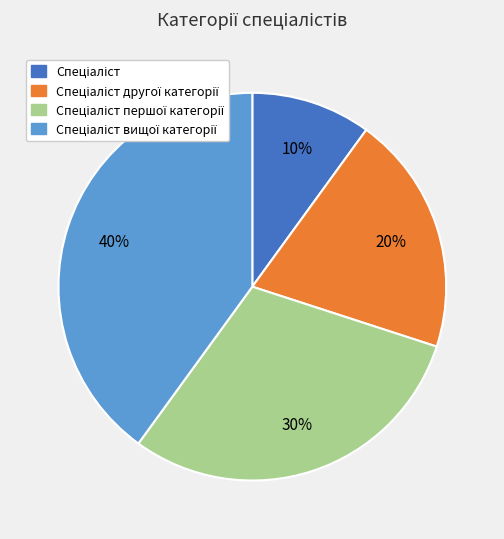

To the nearest percent, what is the difference between the largest and smallest slice percentages?

30%